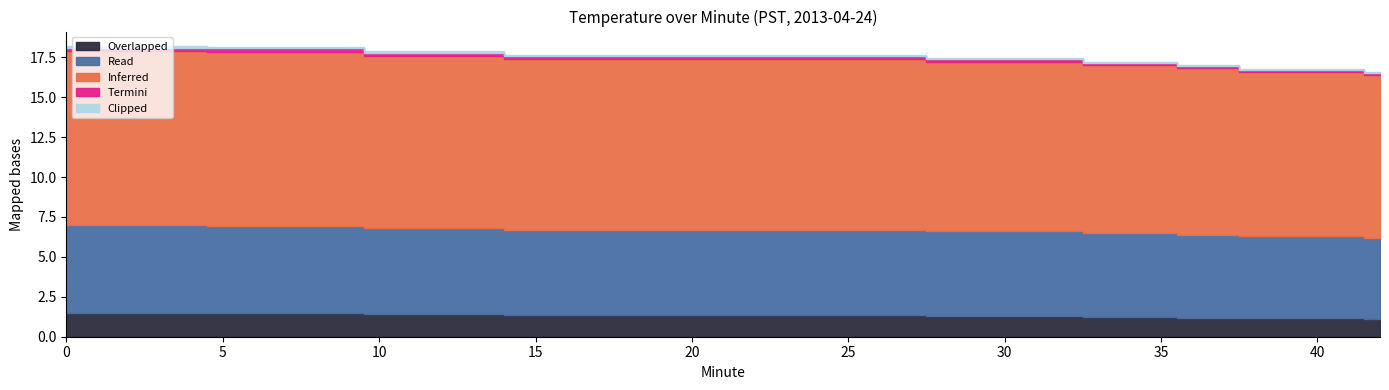

Read the Read value at 1.

5.5